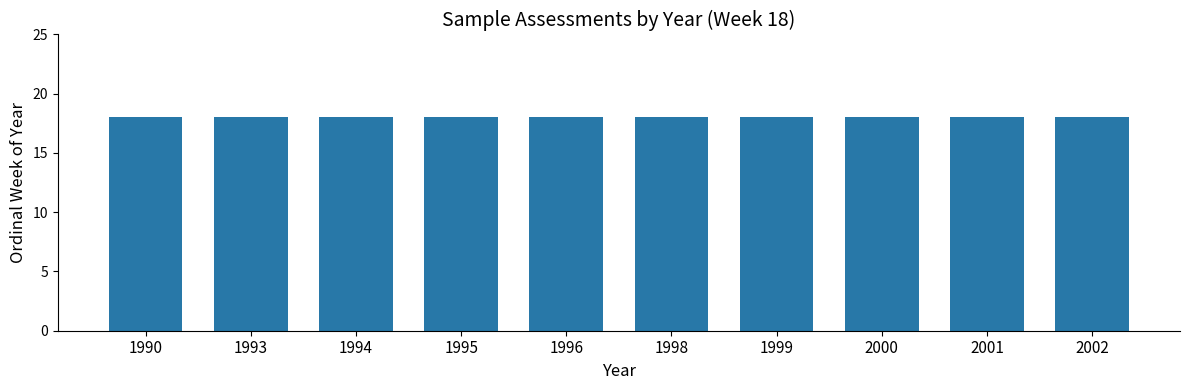

The chart shows a value of 2833 at 2001. True or false?

False